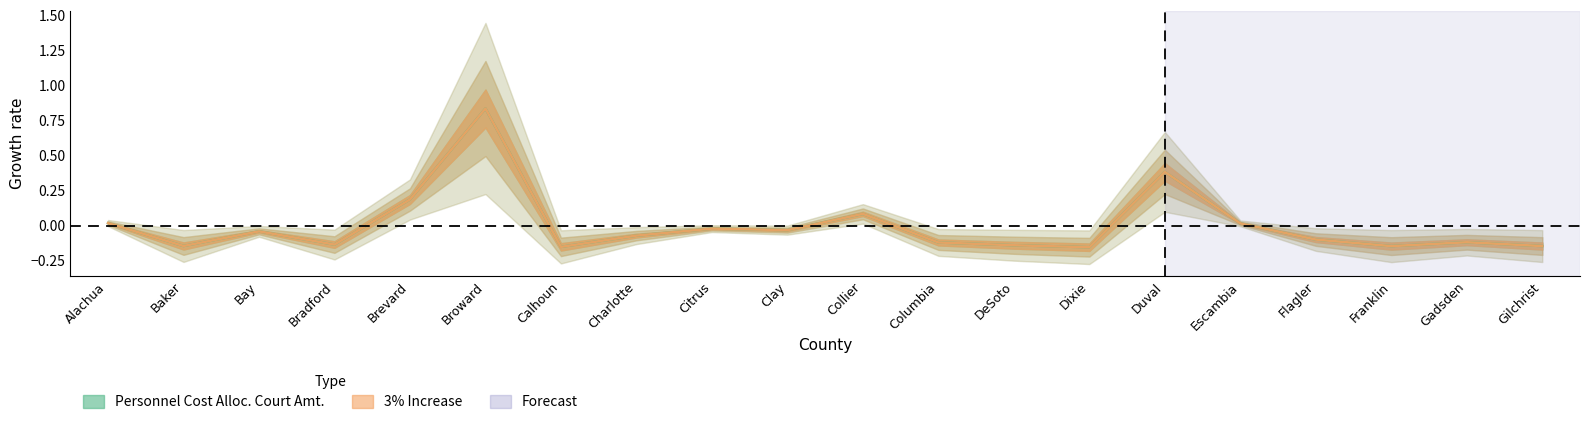

Rank the series by their maximum value, from lowest to highest.

Personnel Cost Alloc. Court Amt., 3% Increase